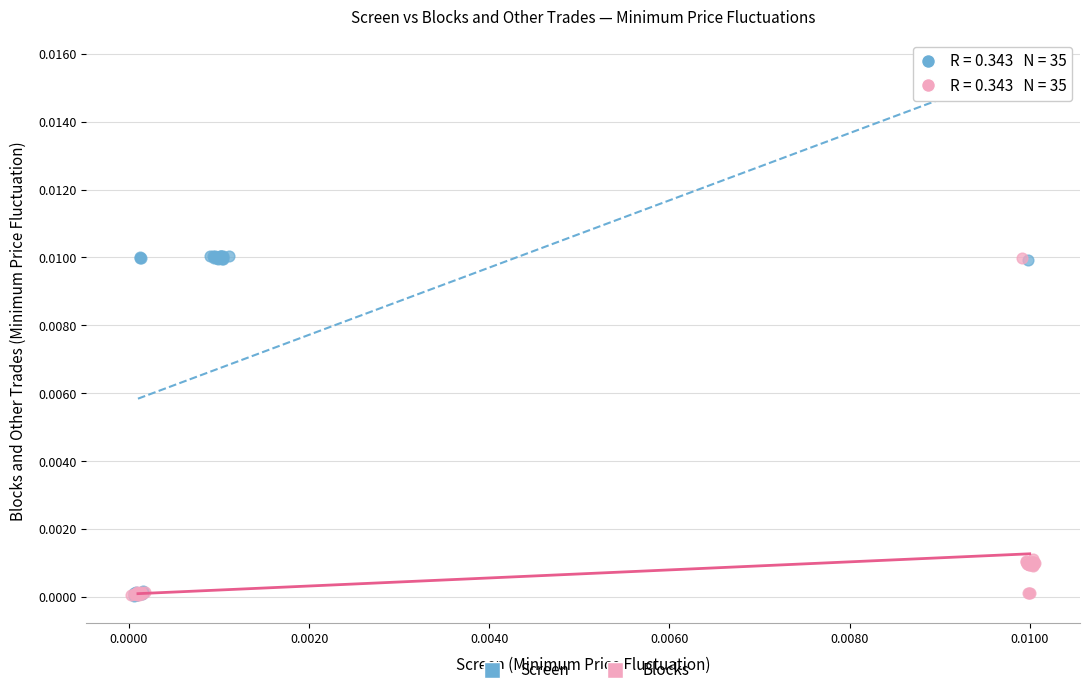

Which series has the widest spread of Y values?

Screen